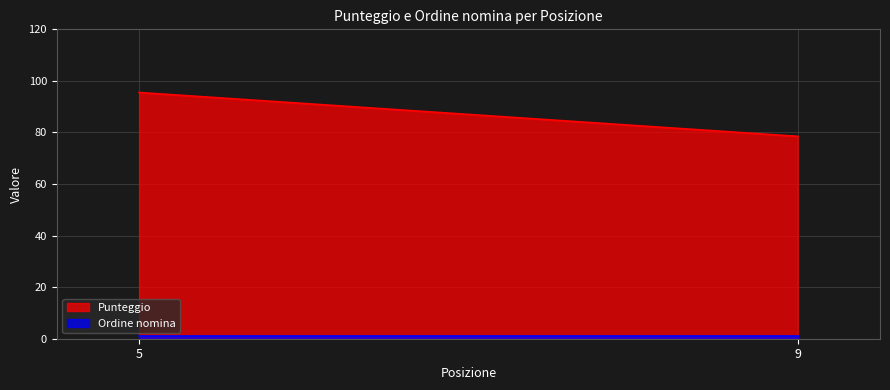

List the series in order of their peak value, highest first.

Punteggio, Ordine nomina